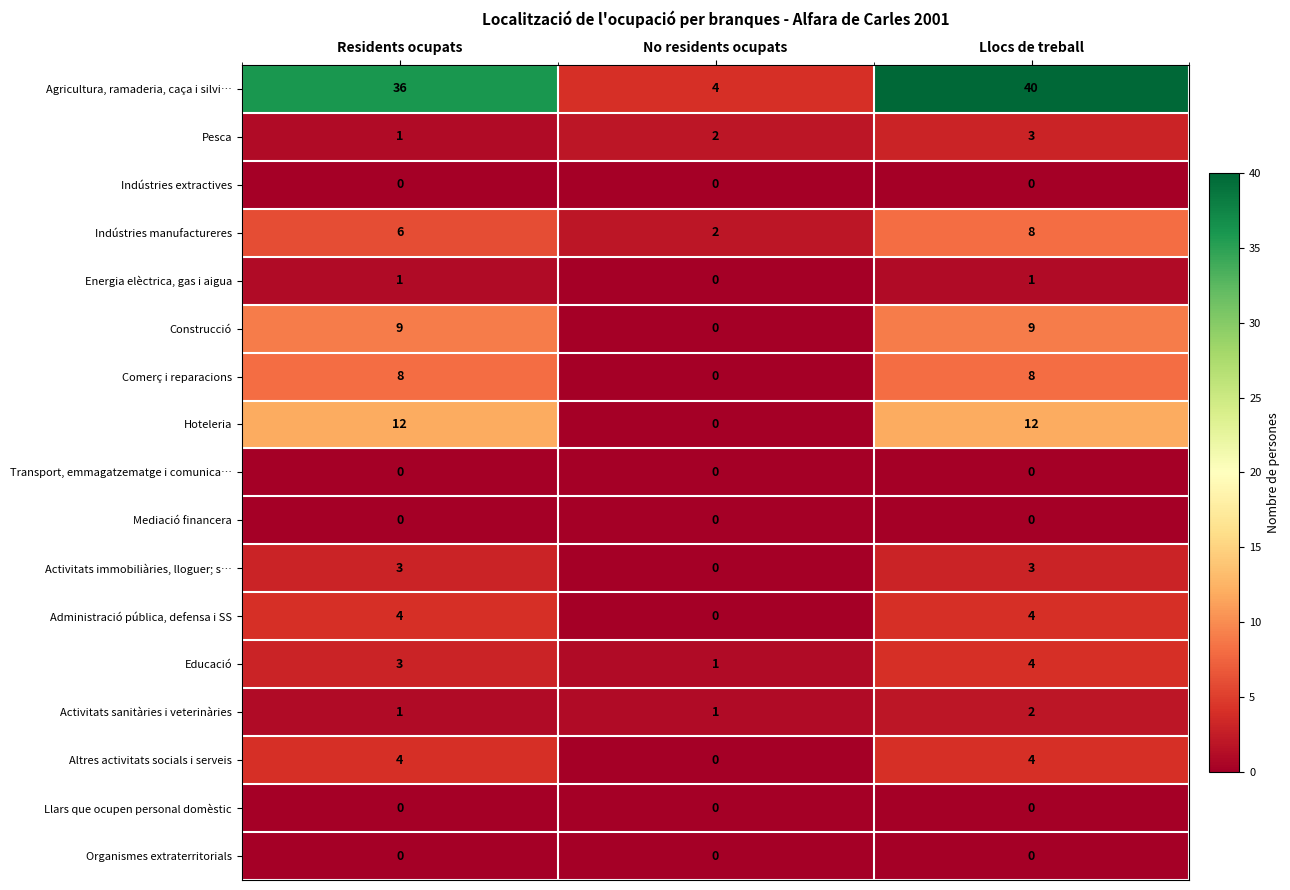

What is the maximum value shown in the chart?

40